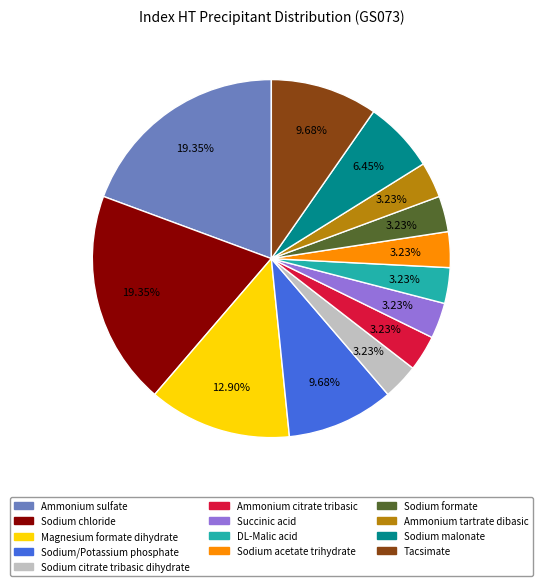

How many segments does this pie chart have?

13